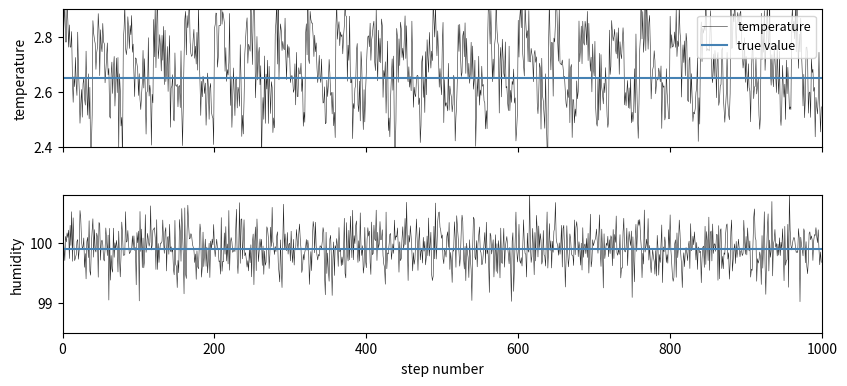

True or false: temperature and humidity cross at least once.

False